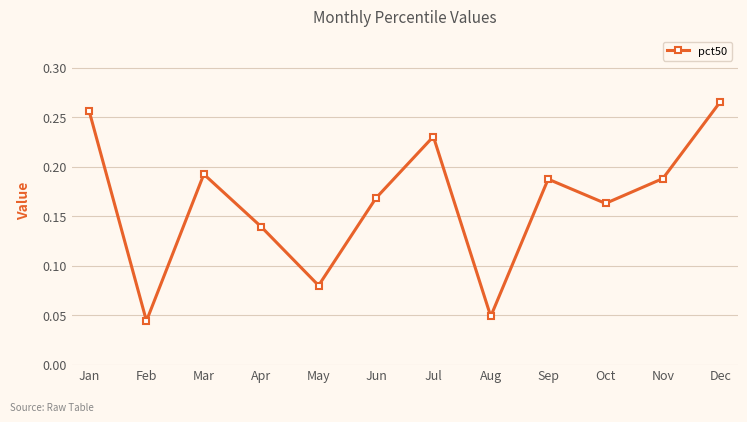

Is it true that the value at Jan is 0.4?

False